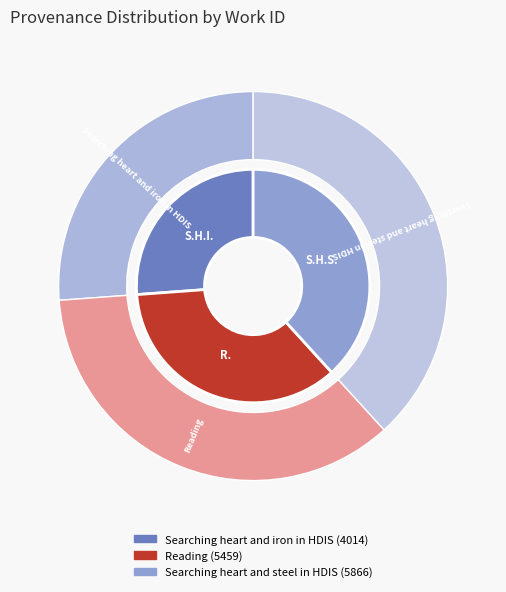

Rank the categories by value from highest to lowest.

Searching heart and steel in HDIS, Reading, Searching heart and iron in HDIS